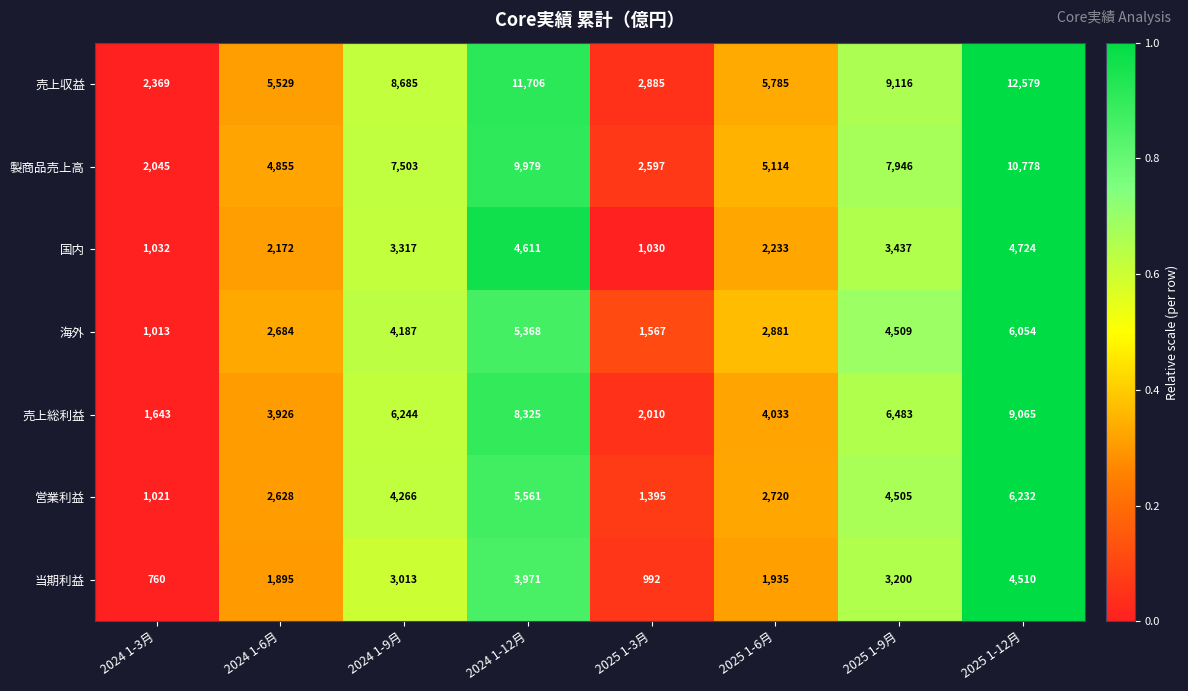

What is the difference between the 海外 values at 2025 1-9月 and 2025 1-12月?

1545